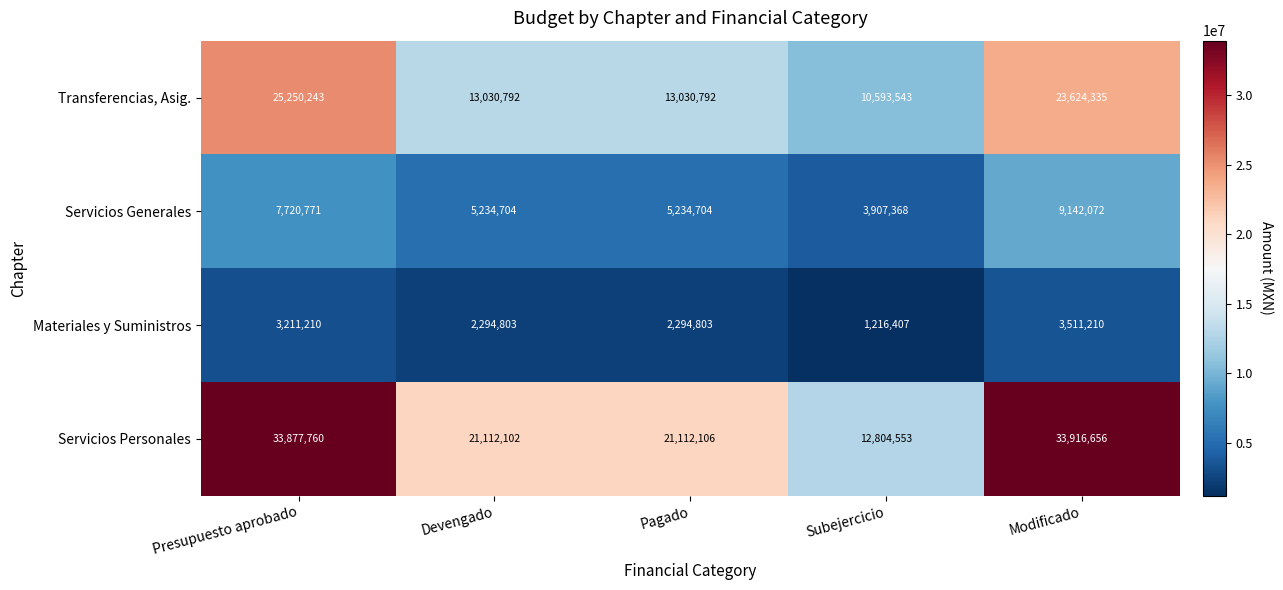

Rank the series by their average value, from highest to lowest.

Servicios Personales, Transferencias, Asig., Servicios Generales, Materiales y Suministros